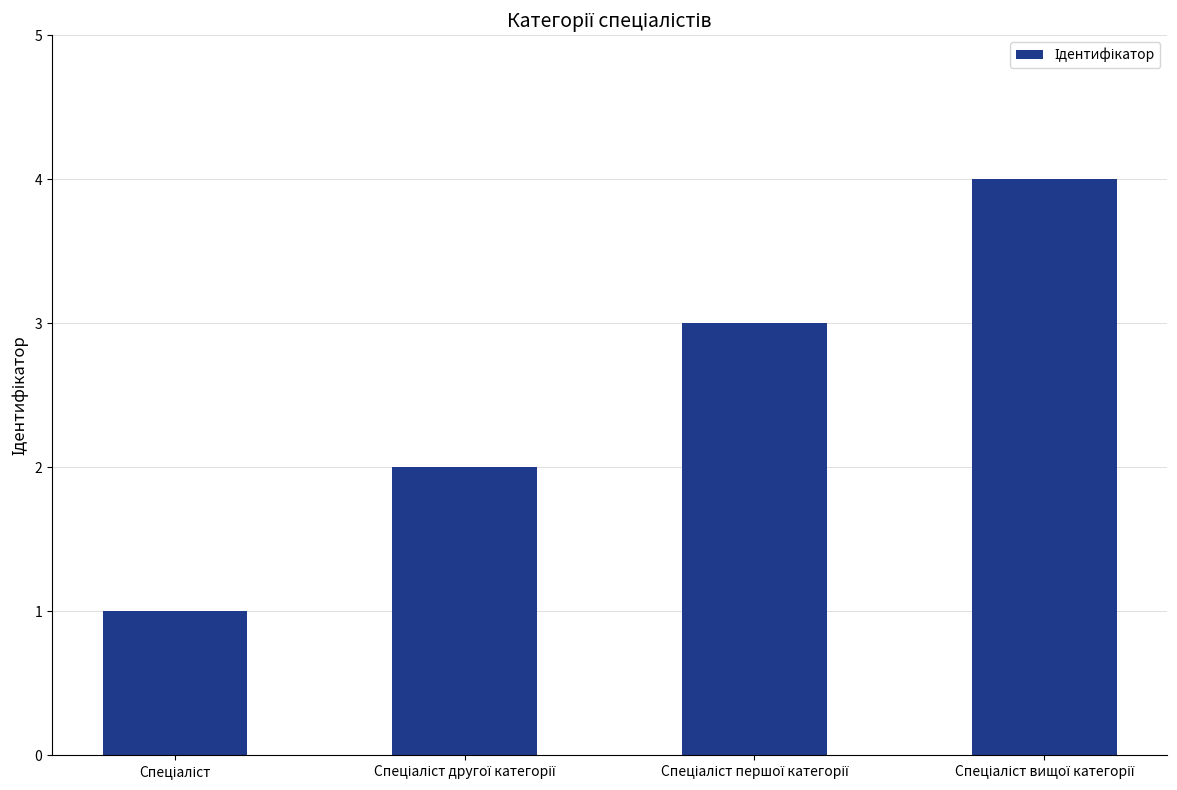

What is the greatest value displayed?

4